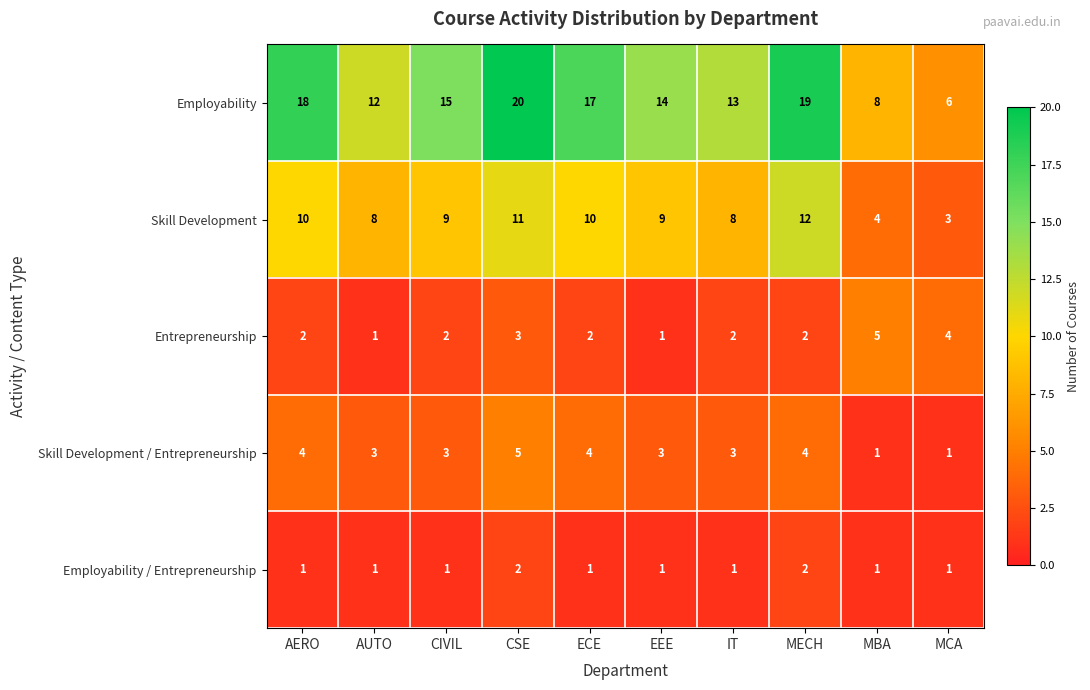

Which label corresponds to the largest value in the chart?

CSE